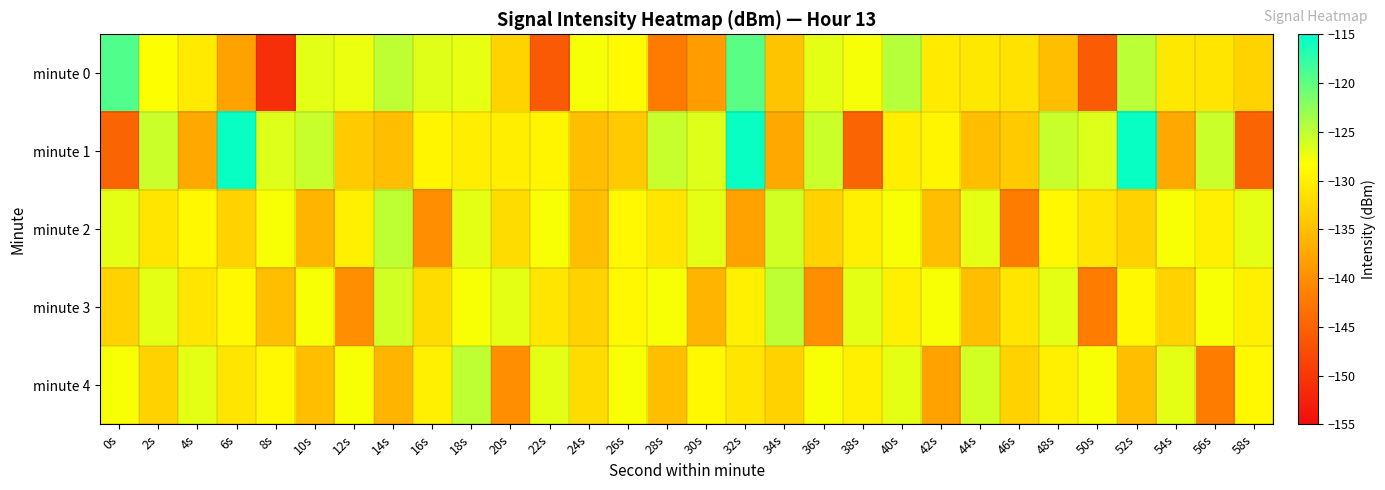

Reading left to right, extract all data points from this chart.

minute 0: 0s=-119.3	2s=-128.3	4s=-130.5	6s=-138.0	8s=-150.9	10s=-126.9	12s=-127.4	14s=-124.9	16s=-126.7	18s=-127.1	20s=-132.8	22s=-145.9	24s=-127.9	26s=-128.9	28s=-142.1	30s=-138.5	32s=-119.7	34s=-134.5	36s=-127.0	38s=-127.9	40s=-124.5	42s=-130.5	44s=-130.7	46s=-131.4	48s=-135.1	50s=-145.7	52s=-124.8	54s=-130.7	56s=-131.0	58s=-132.8
minute 1: 0s=-144.8	2s=-125.7	4s=-137.3	6s=-115.5	8s=-126.6	10s=-125.4	12s=-133.7	14s=-135.1	16s=-129.4	18s=-130.1	20s=-130.1	22s=-129.4	24s=-135.1	26s=-133.7	28s=-125.4	30s=-126.6	32s=-115.5	34s=-137.3	36s=-125.7	38s=-144.8	40s=-130.1	42s=-129.4	44s=-135.1	46s=-133.7	48s=-125.4	50s=-126.6	52s=-115.5	54s=-137.3	56s=-125.7	58s=-144.8
minute 2: 0s=-127.0	2s=-131.0	4s=-129.0	6s=-133.0	8s=-128.0	10s=-136.0	12s=-130.0	14s=-125.0	16s=-140.0	18s=-127.0	20s=-132.0	22s=-128.0	24s=-135.0	26s=-129.0	28s=-131.0	30s=-127.0	32s=-138.0	34s=-126.0	36s=-133.0	38s=-130.0	40s=-128.0	42s=-135.0	44s=-127.0	46s=-142.0	48s=-129.0	50s=-131.0	52s=-133.0	54s=-128.0	56s=-130.0	58s=-127.0
minute 3: 0s=-133.0	2s=-127.0	4s=-131.0	6s=-129.0	8s=-135.0	10s=-128.0	12s=-140.0	14s=-126.0	16s=-132.0	18s=-128.0	20s=-127.0	22s=-131.0	24s=-133.0	26s=-129.0	28s=-128.0	30s=-136.0	32s=-130.0	34s=-125.0	36s=-140.0	38s=-127.0	40s=-130.0	42s=-128.0	44s=-135.0	46s=-131.0	48s=-127.0	50s=-142.0	52s=-129.0	54s=-133.0	56s=-128.0	58s=-130.0
minute 4: 0s=-128.0	2s=-133.0	4s=-127.0	6s=-131.0	8s=-129.0	10s=-135.0	12s=-128.0	14s=-136.0	16s=-130.0	18s=-125.0	20s=-140.0	22s=-127.0	24s=-132.0	26s=-128.0	28s=-135.0	30s=-129.0	32s=-131.0	34s=-133.0	36s=-128.0	38s=-130.0	40s=-127.0	42s=-138.0	44s=-126.0	46s=-133.0	48s=-130.0	50s=-128.0	52s=-135.0	54s=-127.0	56s=-142.0	58s=-129.0